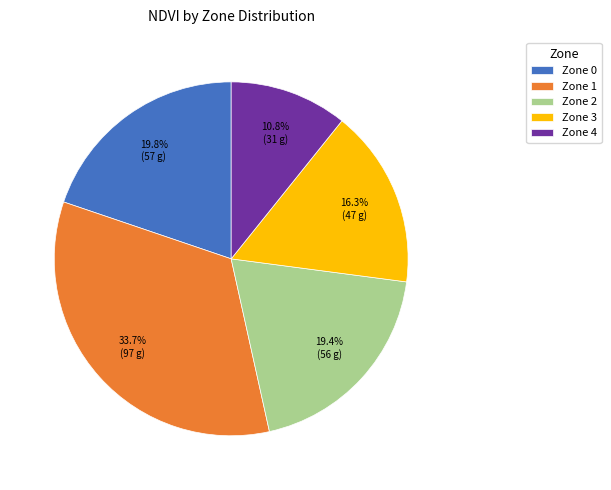

Between Zone 3 and Zone 4, which is larger?

Zone 3